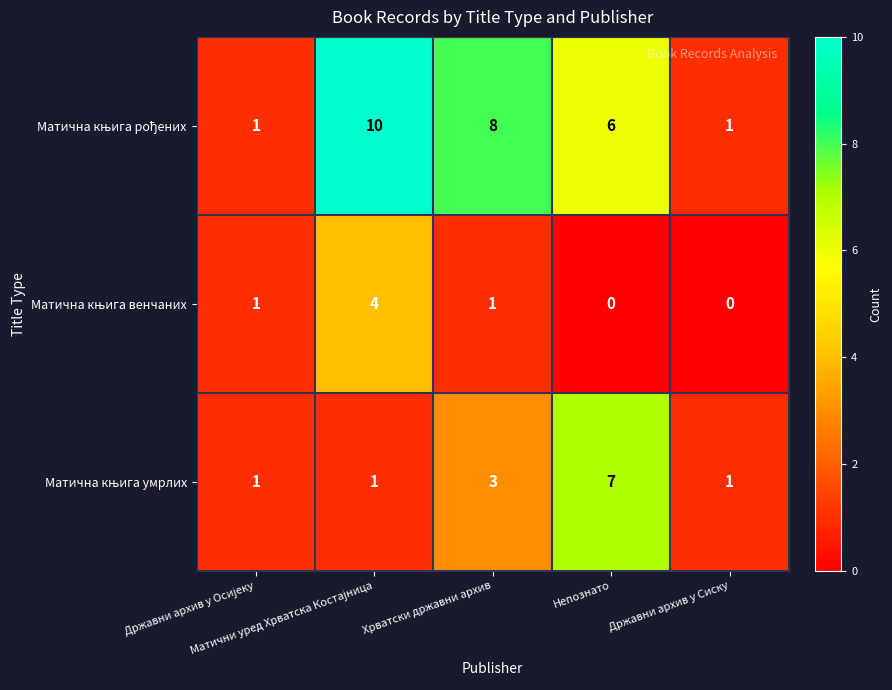

At how many categories does at least one series exceed 2?

3